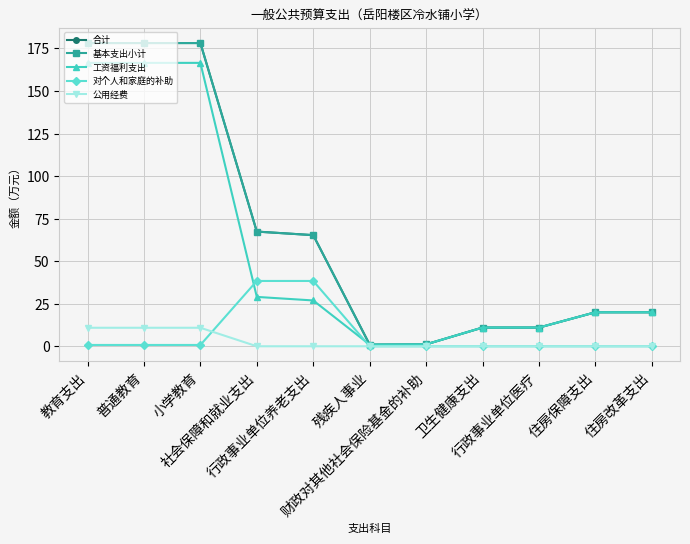

The value of 合计 at 住房改革支出 is 29.5. True or false?

False